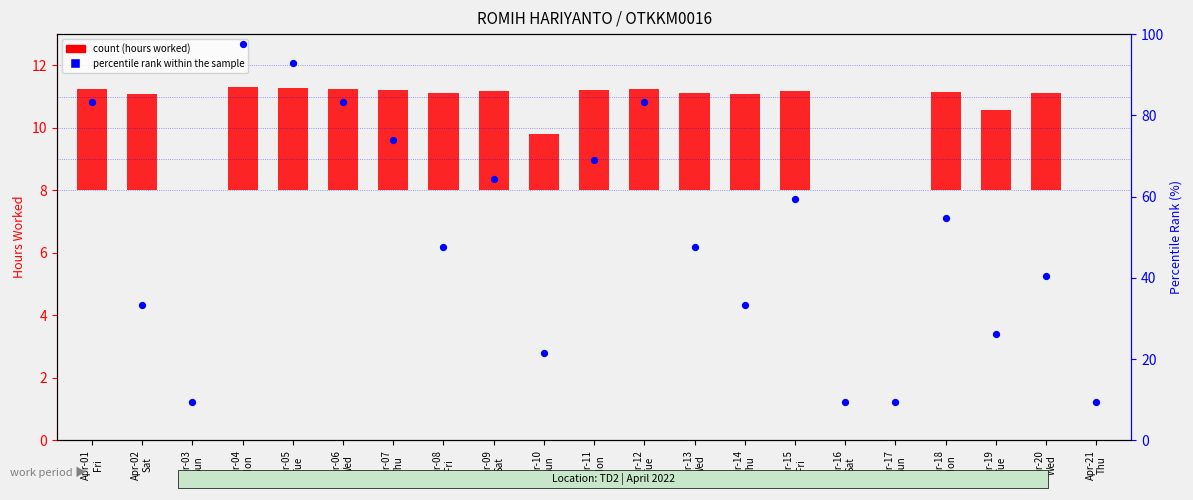

What is the total value across all series at Apr-19
Tue?

28.8